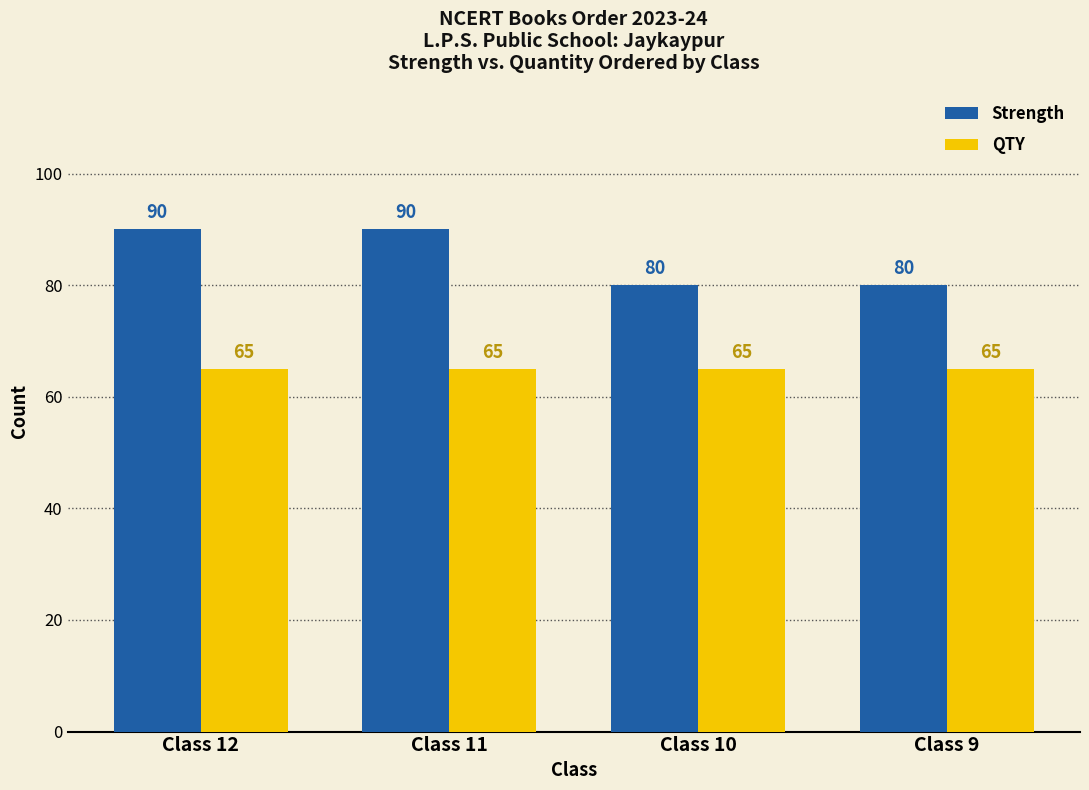

What are all the series names shown in the legend?

Strength, QTY